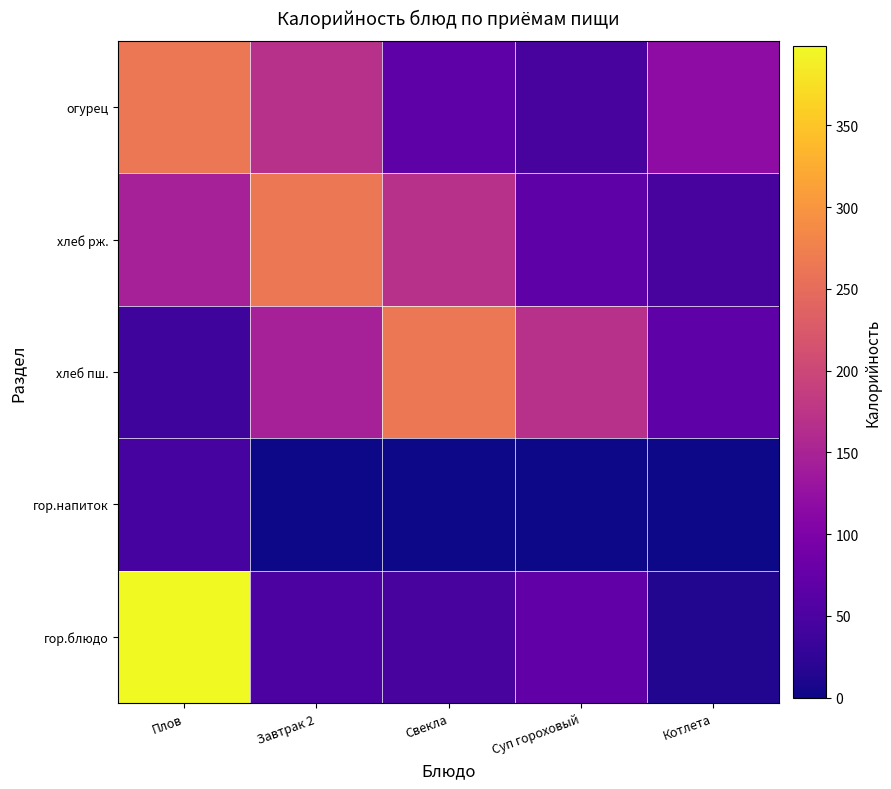

Reading left to right, extract all data points from this chart.

гор.блюдо: Плов=398.3	Завтрак 2=50.9	Свекла=46.0	Суп гороховый=70.3	Котлета=12.8
гор.напиток: Плов=44.4	Завтрак 2=0.0	Свекла=0.0	Суп гороховый=0.0	Котлета=0.0
хлеб пш.: Плов=38.0	Завтрак 2=146.0	Свекла=263.0	Суп гороховый=169.0	Котлета=67.0
хлеб рж.: Плов=146.0	Завтрак 2=263.0	Свекла=169.0	Суп гороховый=67.0	Котлета=46.0
огурец: Плов=263.0	Завтрак 2=169.0	Свекла=67.0	Суп гороховый=46.0	Котлета=116.9